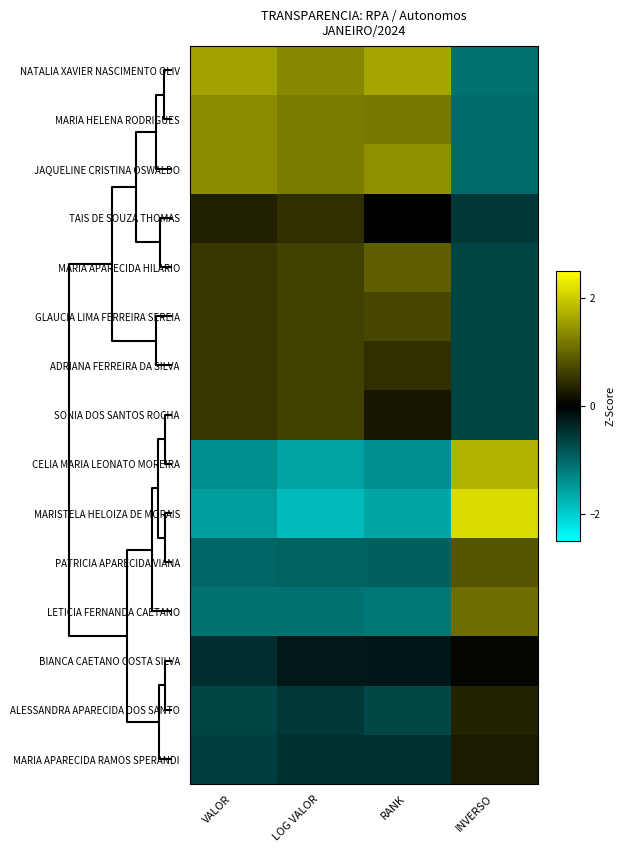

What is the spread (max minus min) of values at LOG VALOR?

3.2